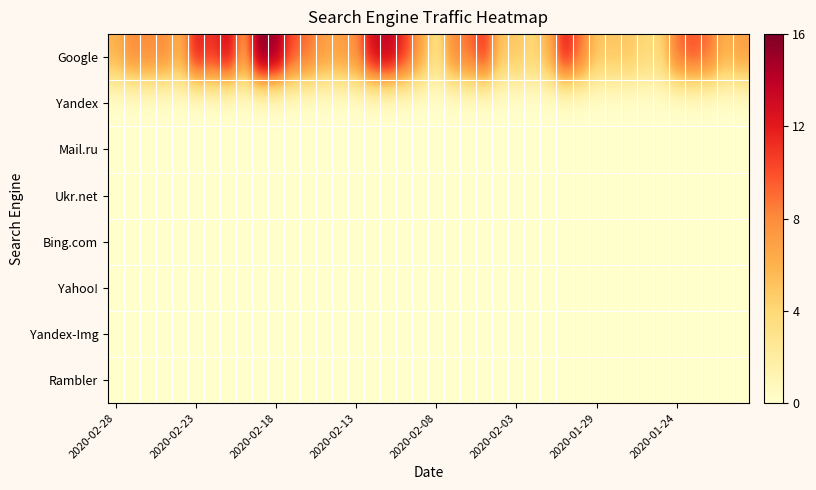

Reading left to right, what are all the values shown in this chart?

Google: 6	8	8	8	6	12	11	13	7	16	15	10	9	7	7	8	13	14	11	7	3	8	9	11	5	5	4	6	12	9	5	5	5	4	4	9	10	9	6	7
Yandex: 0	0	0	0	0	0	0	0	0	0	0	0	0	0	0	0	0	0	0	0	0	0	0	0	0	0	0	0	0	0	0	0	0	0	0	0	0	0	0	0
Mail.ru: 0	0	0	0	0	0	0	0	0	0	0	0	0	0	0	0	0	0	0	0	0	0	0	0	0	0	0	0	0	0	0	0	0	0	0	0	0	0	0	0
Ukr.net: 0	0	0	0	0	0	0	0	0	0	0	0	0	0	0	0	0	0	0	0	0	0	0	0	0	0	0	0	0	0	0	0	0	0	0	0	0	0	0	0
Bing.com: 0	0	0	0	0	0	0	0	0	0	0	0	0	0	0	0	0	0	0	0	0	0	0	0	0	0	0	0	0	0	0	0	0	0	0	0	0	0	0	0
Yahoo!: 0	0	0	0	0	0	0	0	0	0	0	0	0	0	0	0	0	0	0	0	0	0	0	0	0	0	0	0	0	0	0	0	0	0	0	0	0	0	0	0
Yandex-Img: 0	0	0	0	0	0	0	0	0	0	0	0	0	0	0	0	0	0	0	0	0	0	0	0	0	0	0	0	0	0	0	0	0	0	0	0	0	0	0	0
Rambler: 0	0	0	0	0	0	0	0	0	0	0	0	0	0	0	0	0	0	0	0	0	0	0	0	0	0	0	0	0	0	0	0	0	0	0	0	0	0	0	0